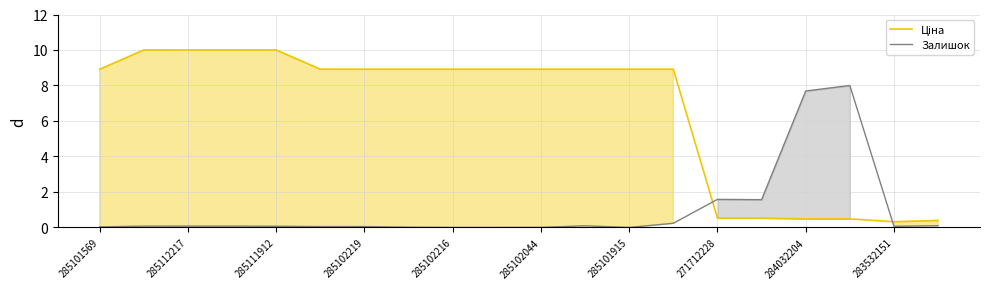

What is the difference between the maximum and second lowest values in the Ціна series?

9.6